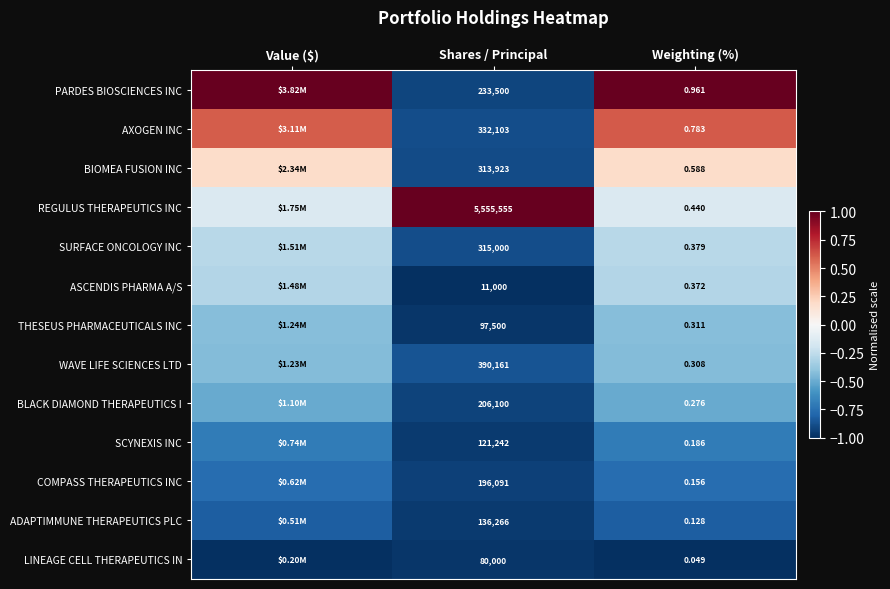

Which series changed the most between Shares / Principal and Weighting (%)?

REGULUS THERAPEUTICS INC